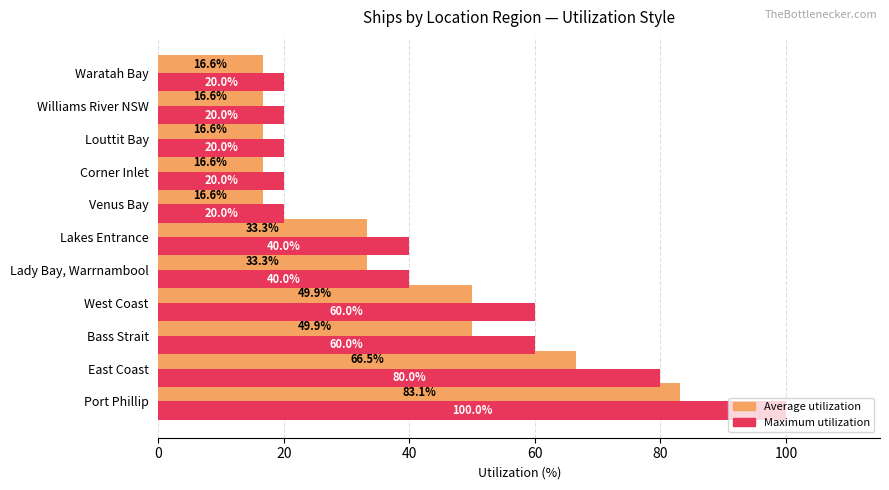

How many Maximum utilization values are between 20 and 60?

9